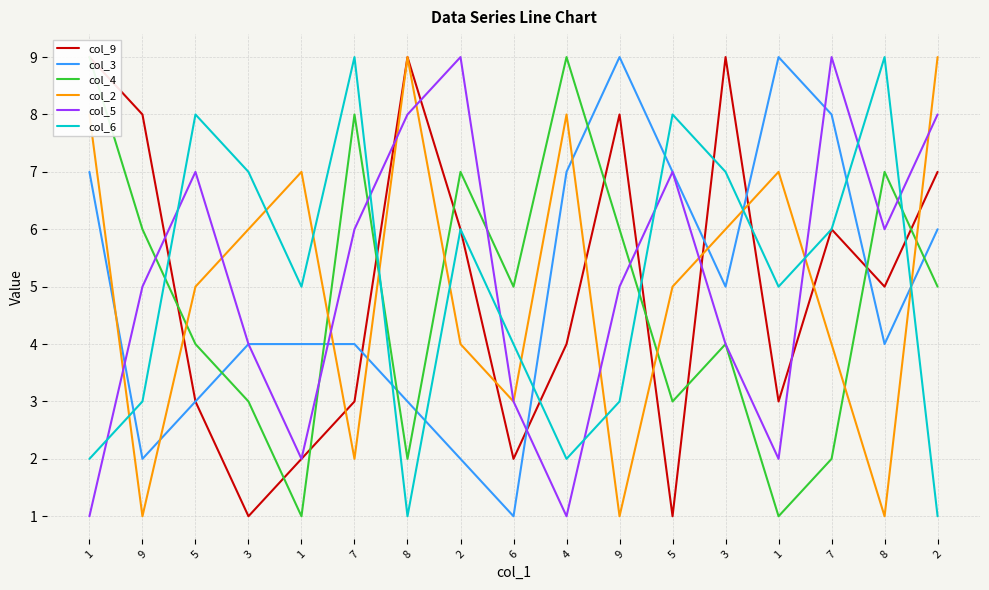

What is the maximum value shown in the chart?

9